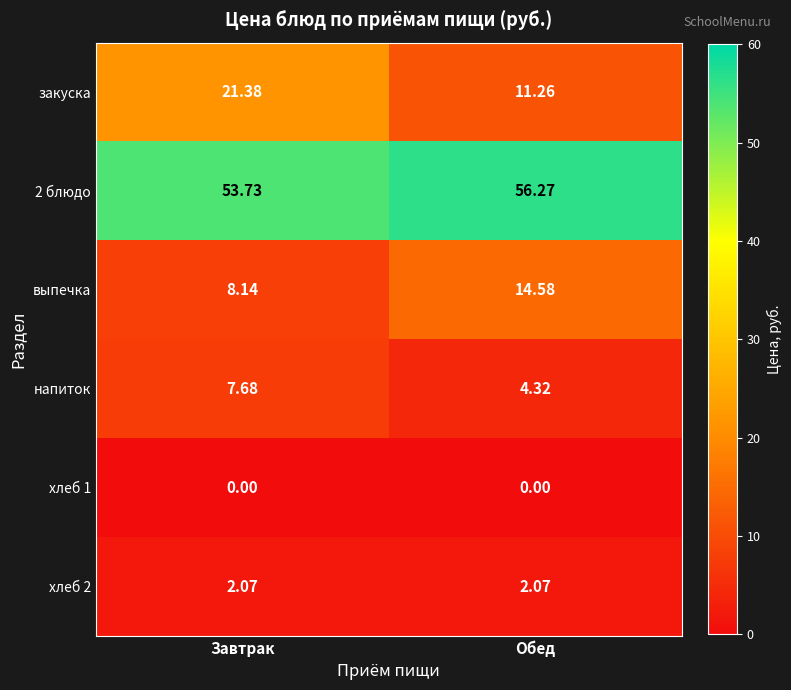

Where is закуска nearest to the value 16?

Обед